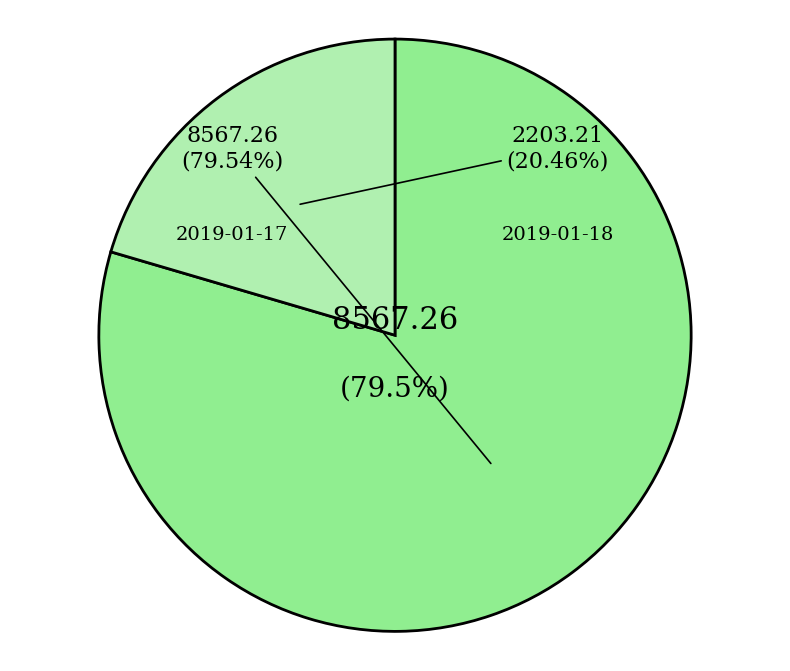

Which category has the smallest portion of the pie?

2019-01-18